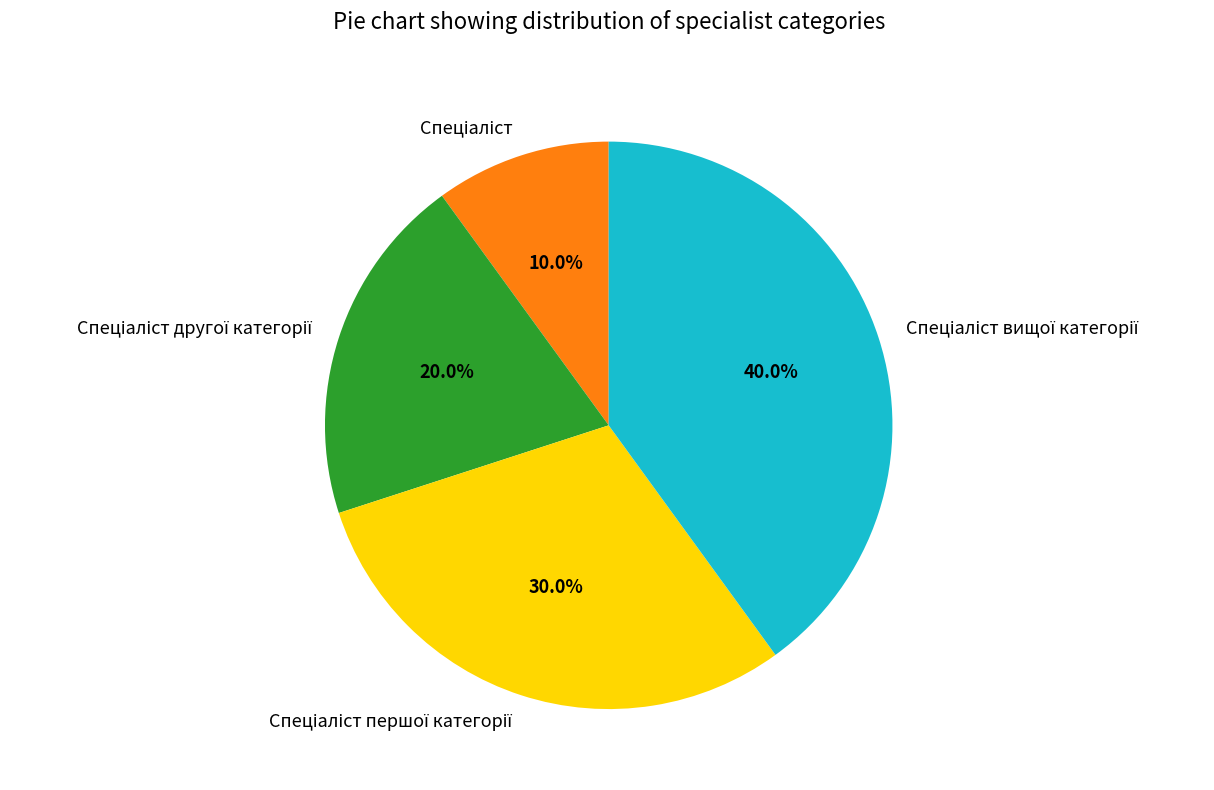

Is there any slice that represents more than half of the pie?

No